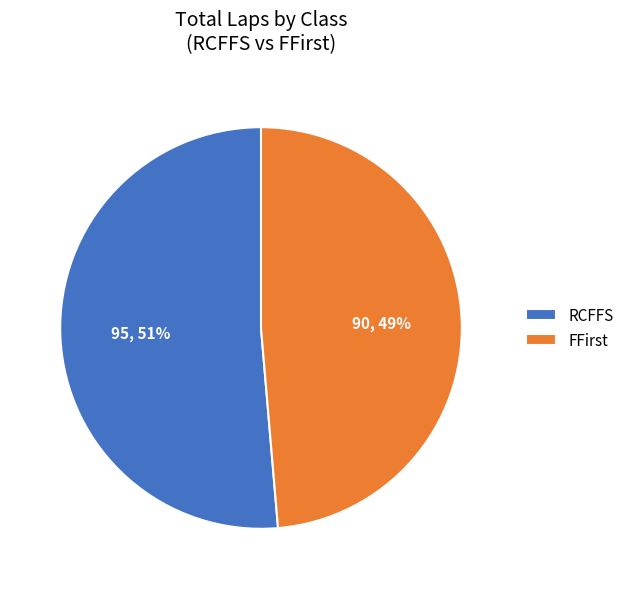

Between FFirst and RCFFS, which is larger?

RCFFS